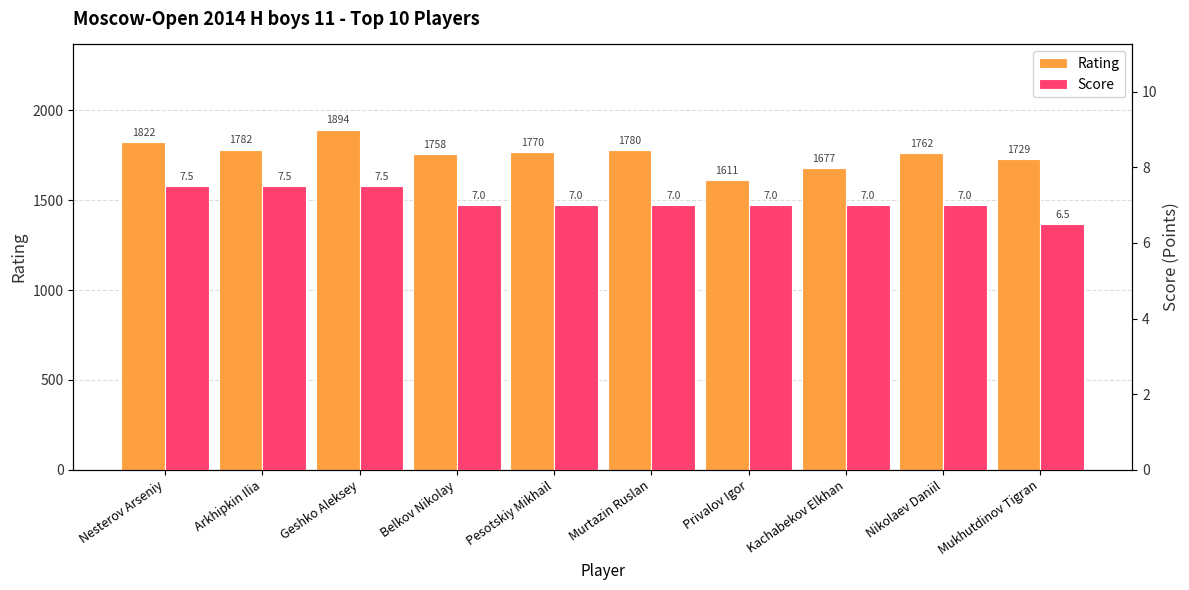

At which label does Score first exceed 7?

Nesterov Arseniy